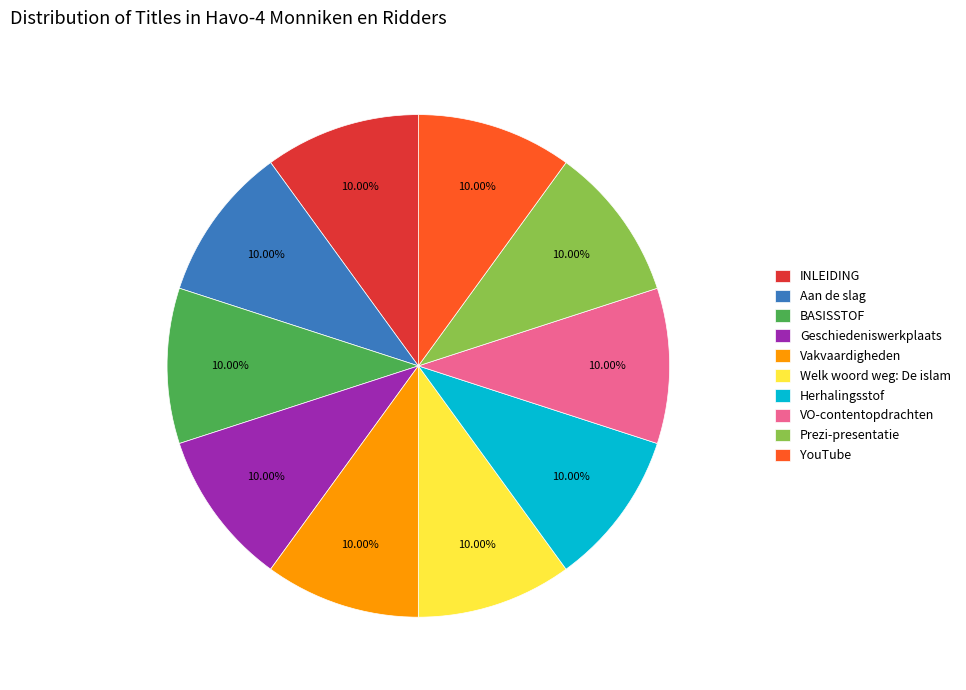

Is Aan de slag the majority of the pie?

No